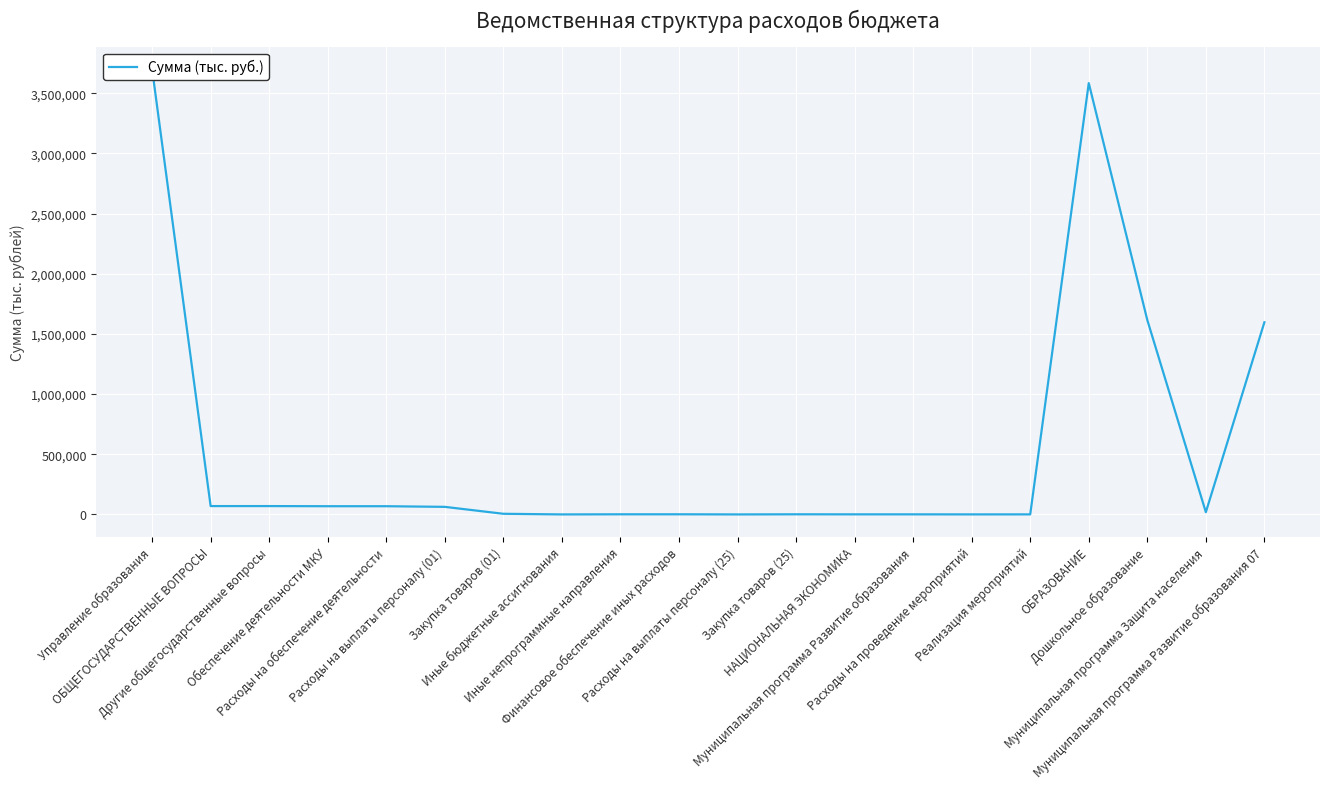

Which label corresponds to the smallest value in the chart?

Иные бюджетные ассигнования